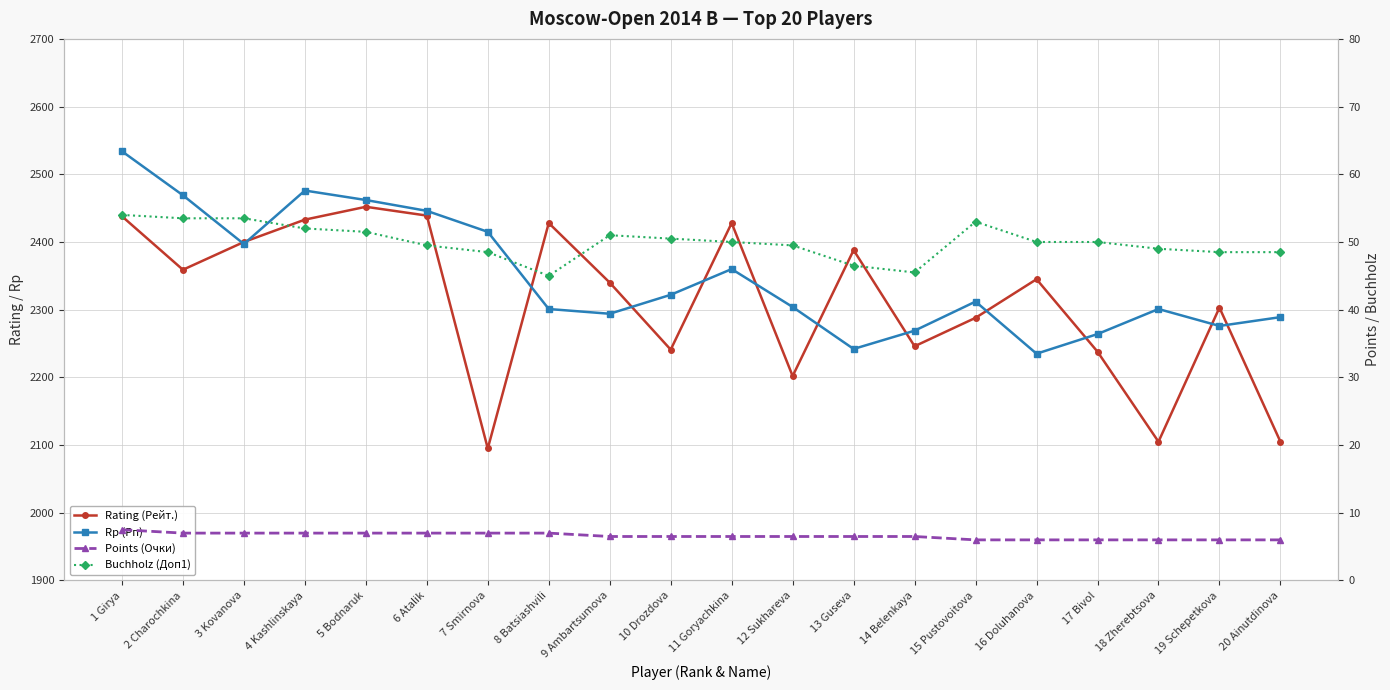

At how many categories does at least one series exceed 2073?

20